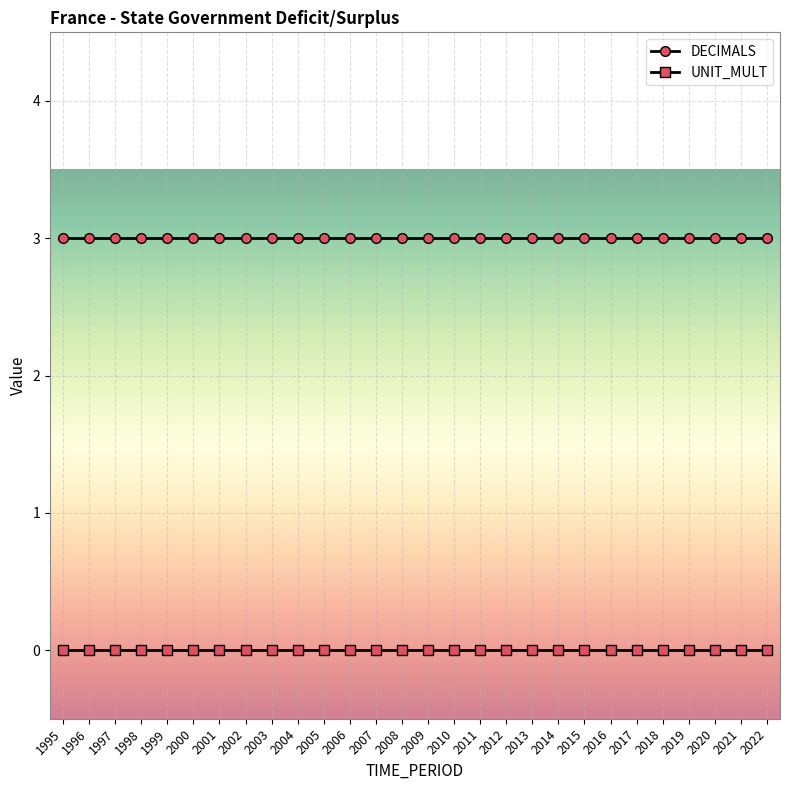

What is the greatest value displayed?

3